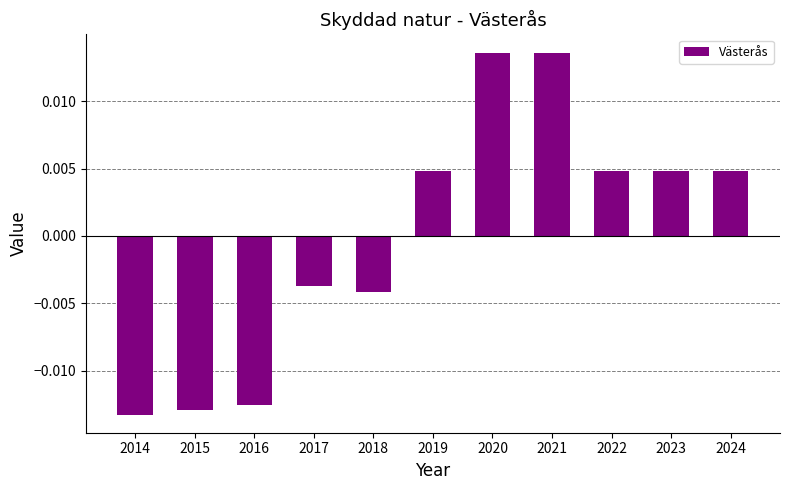

How many bars are there in total?

11